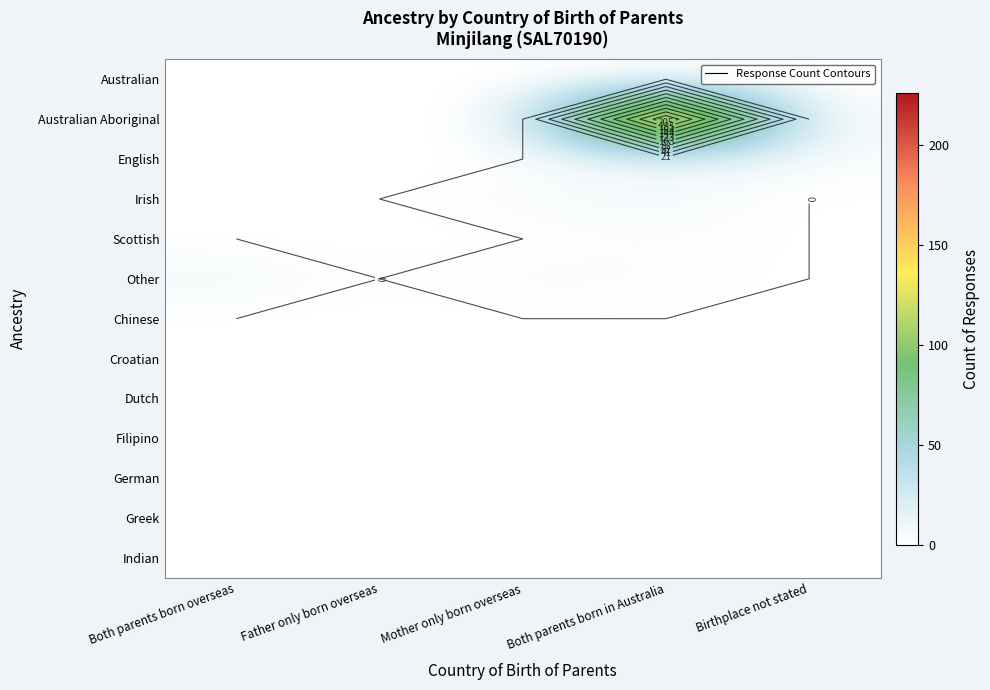

Is the value of Australian Aboriginal at Both parents born in Australia greater than the value of English at Mother only born overseas?

Yes